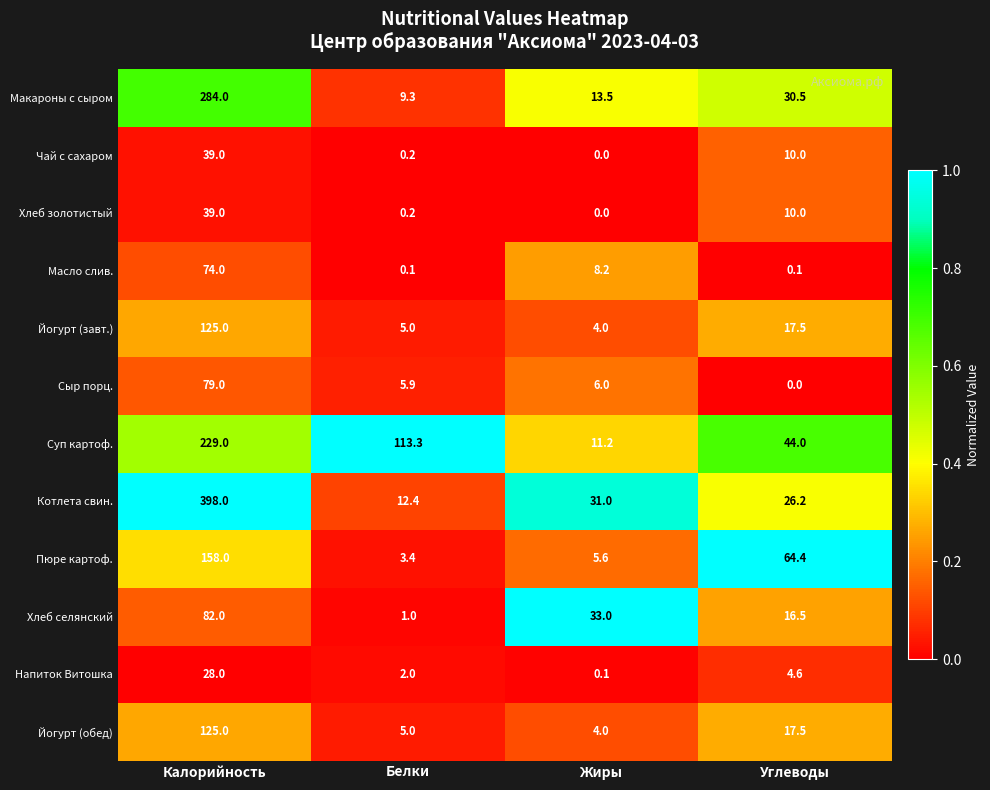

List the labels in order of Пюре картоф. value, largest first.

Калорийность, Углеводы, Жиры, Белки